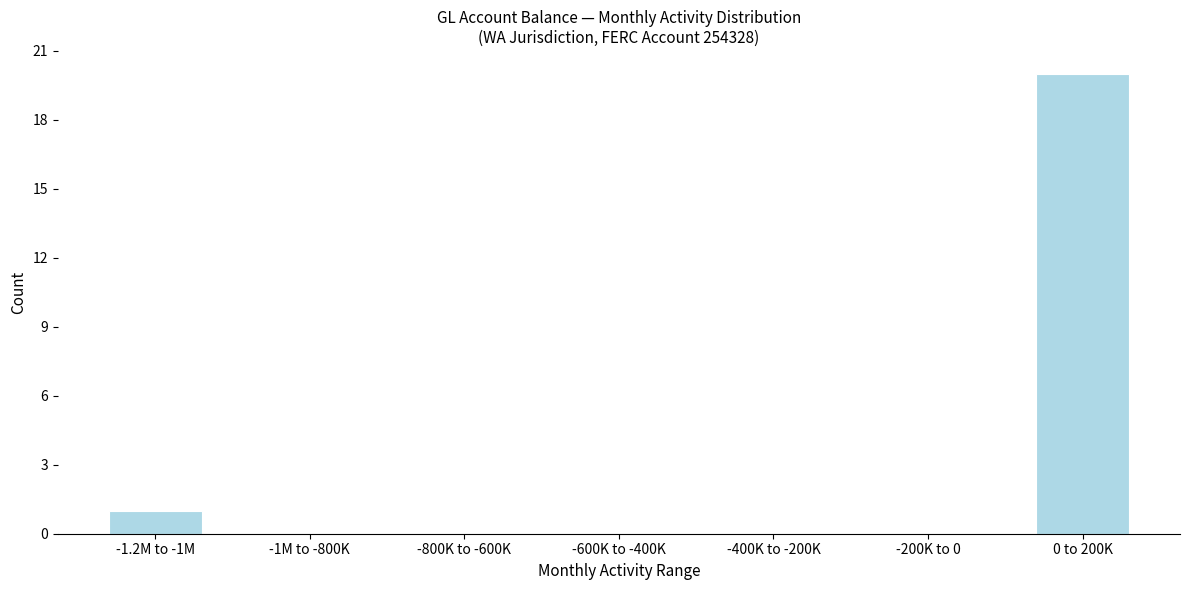

Reading left to right, list all the values displayed in this chart.

-1.2M to -1M=1	-1M to -800K=0	-800K to -600K=0	-600K to -400K=0	-400K to -200K=0	-200K to 0=0	0 to 200K=20